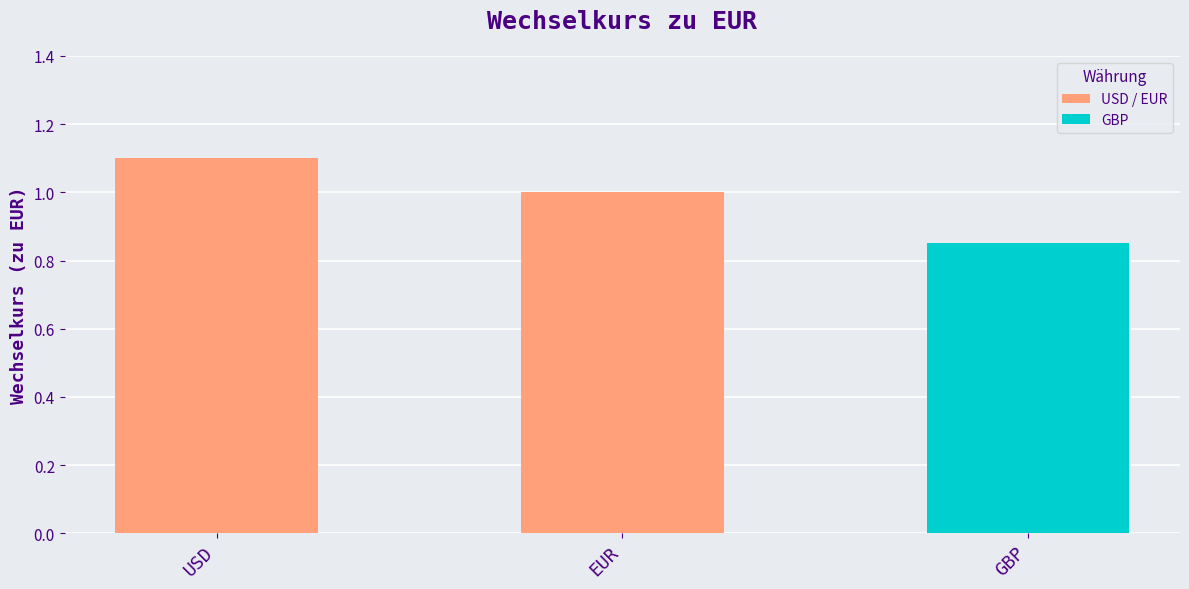

At which category does the chart reach its peak across all series?

USD